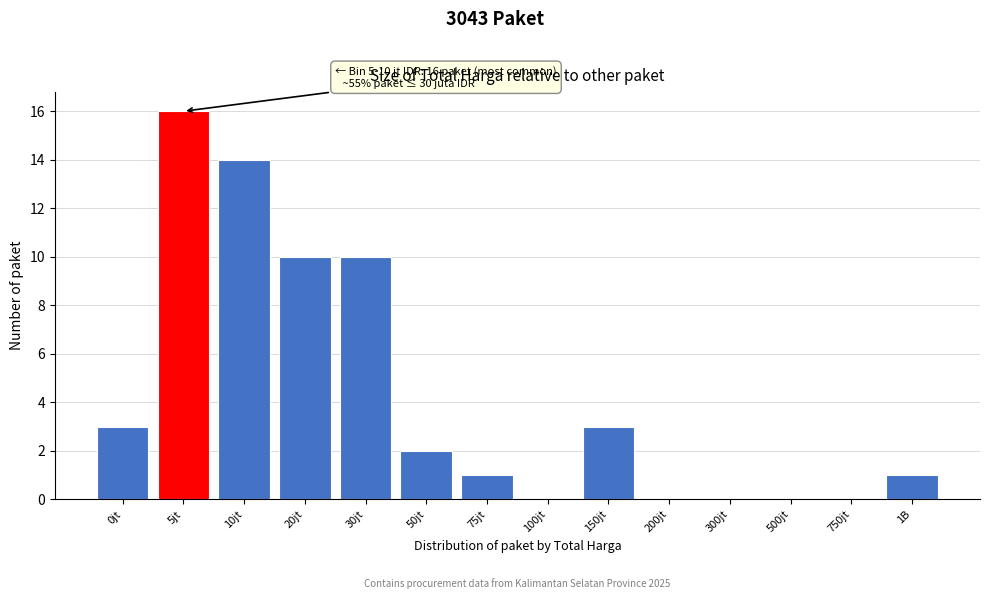

Reading left to right, what are all the values shown in this chart?

0jt=3	5jt=16	10jt=14	20jt=10	30jt=10	50jt=2	75jt=1	100jt=0	150jt=3	200jt=0	300jt=0	500jt=0	750jt=0	1B=1